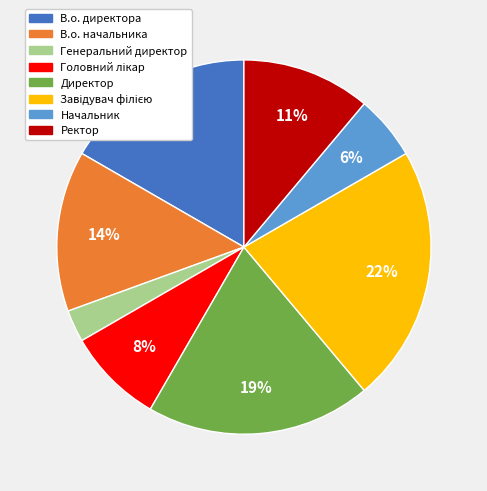

Is there a majority slice in this chart?

No